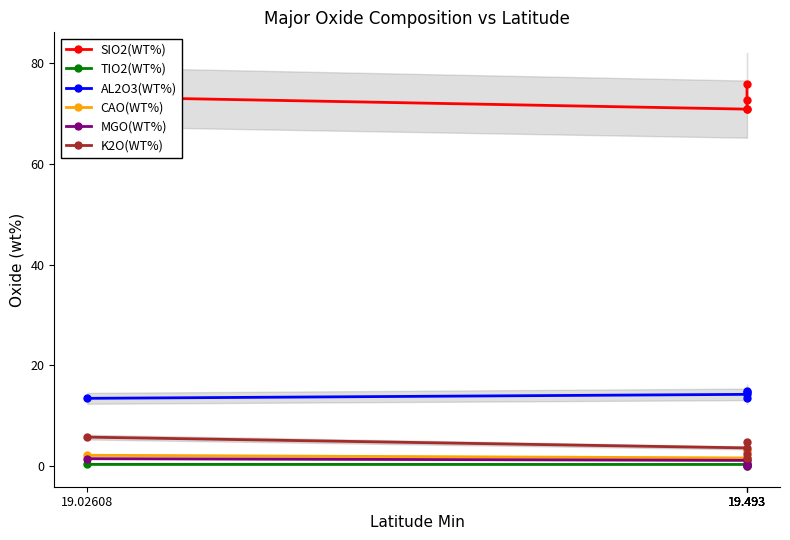

The SIO2(WT%) series shows 14.6 at 19.493. True or false?

False